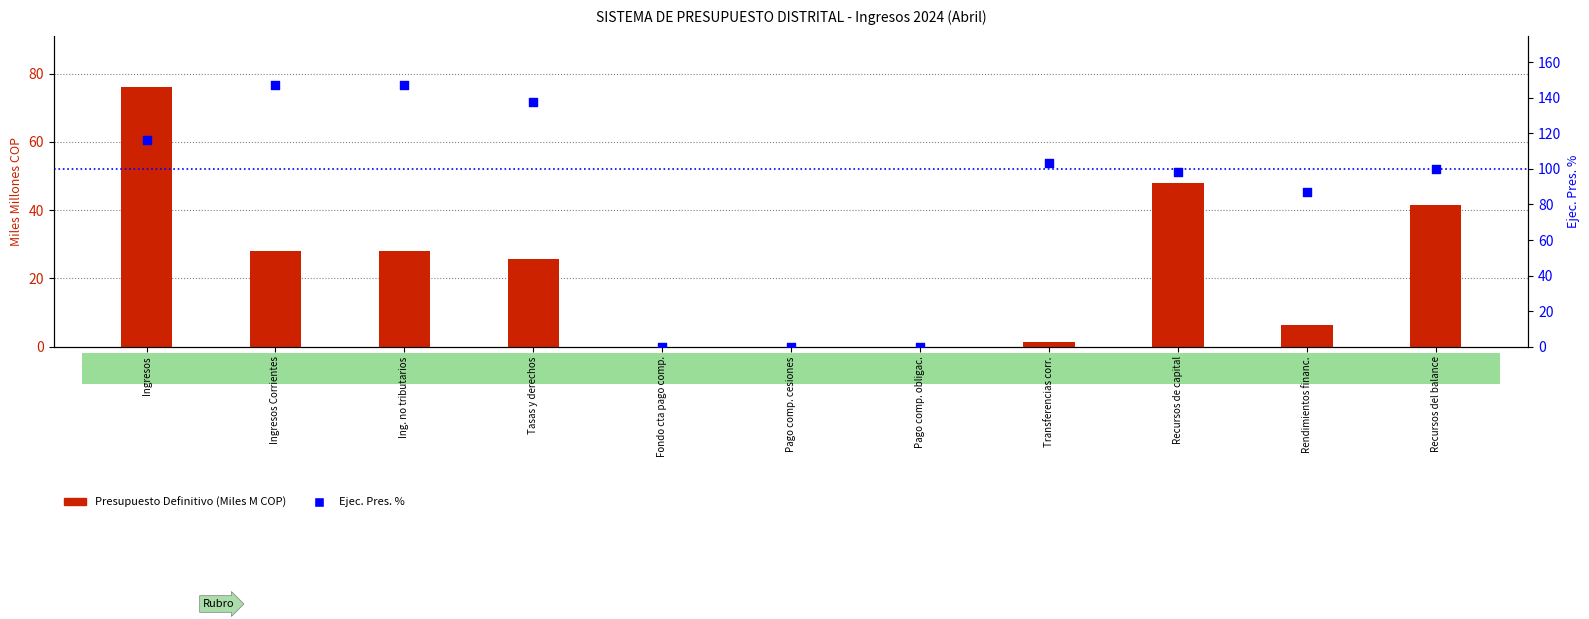

At which category is the sum across all series the highest?

Ingresos